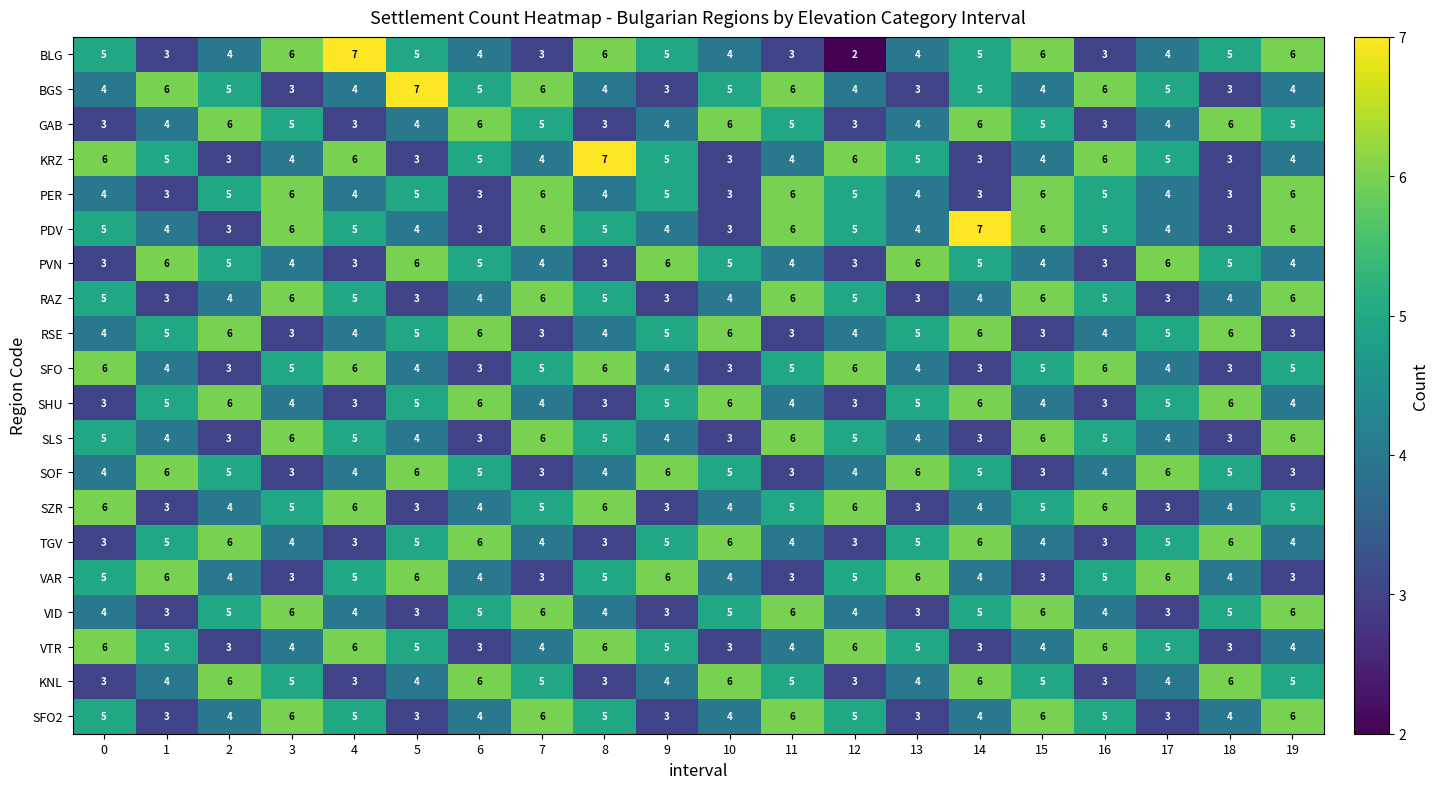

How many SLS values are between 4 and 6?

15